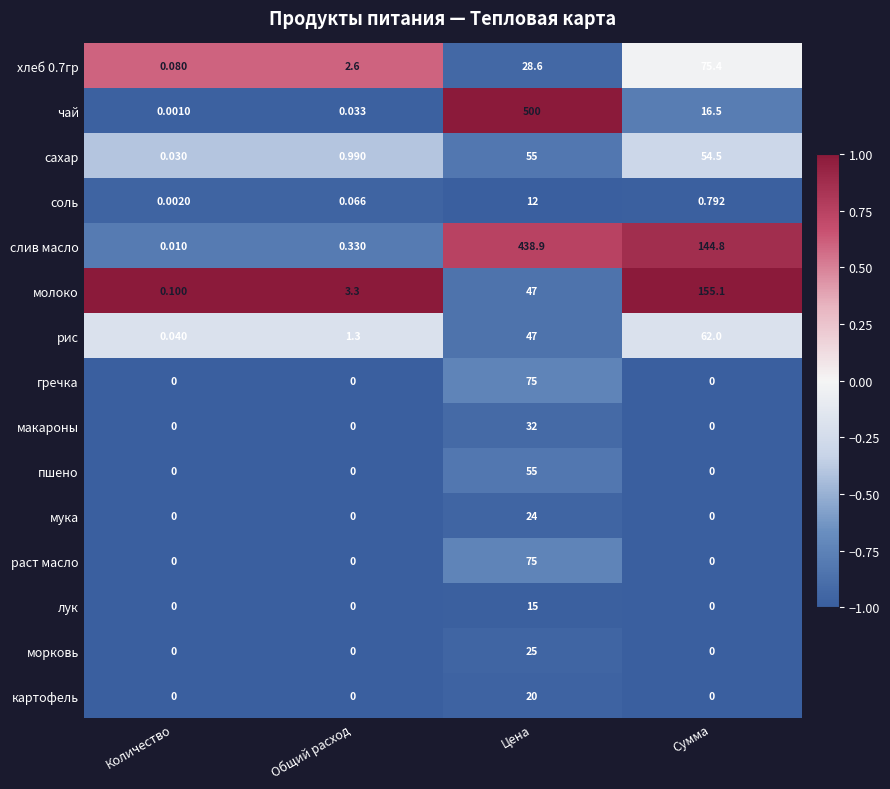

At which label is слив масло closest to 219?

Сумма